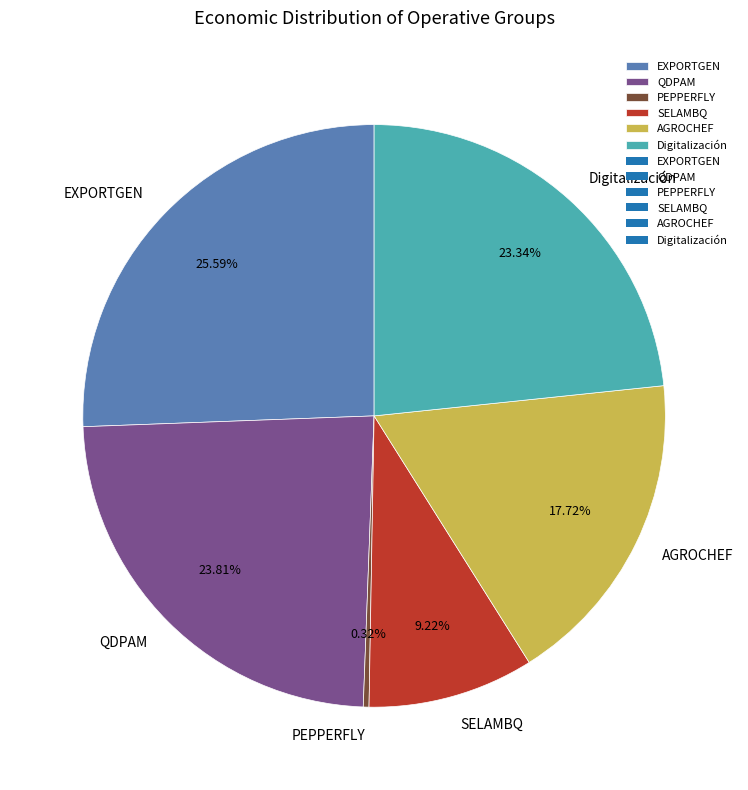

Which slice is the smallest?

PEPPERFLY